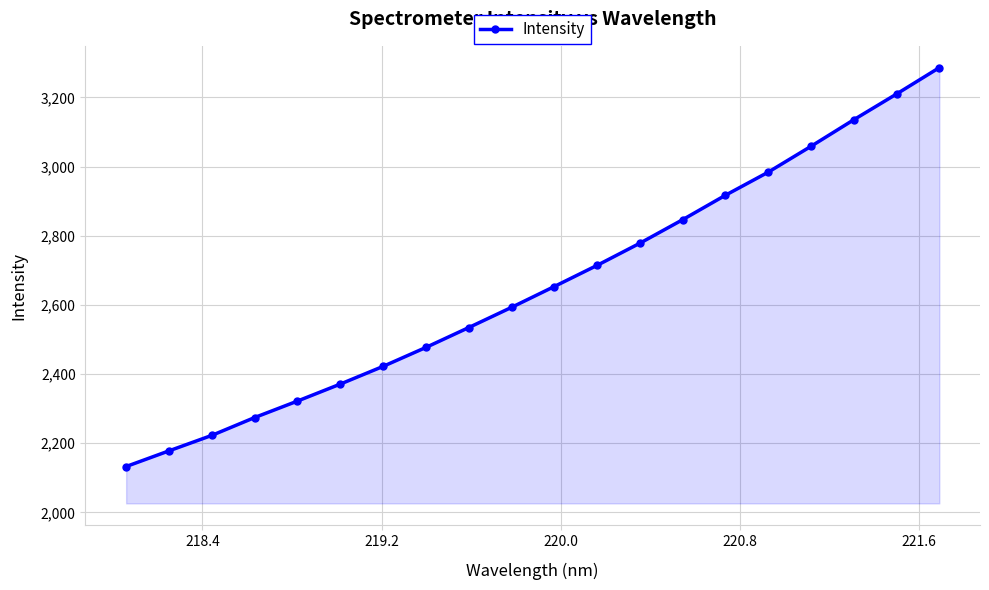

What is the smallest value displayed?

2132.7